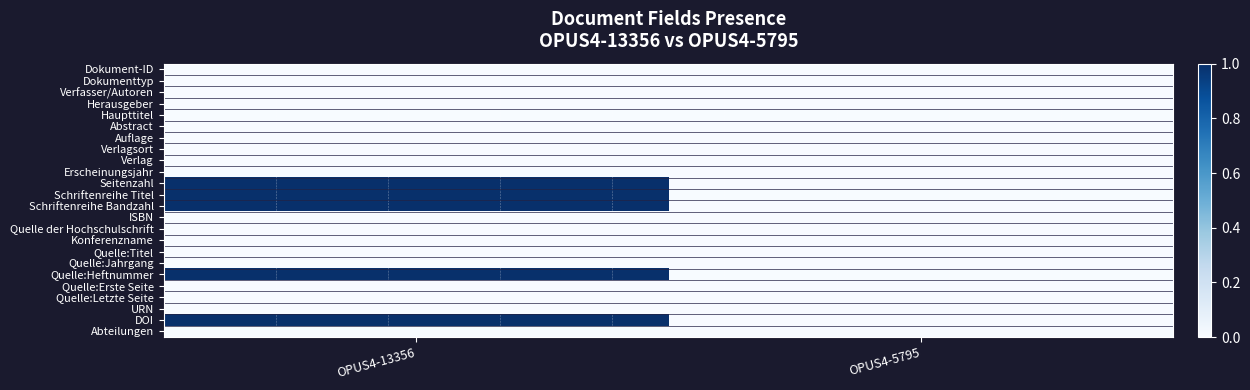

Which series has the largest range (max minus min)?

Seitenzahl